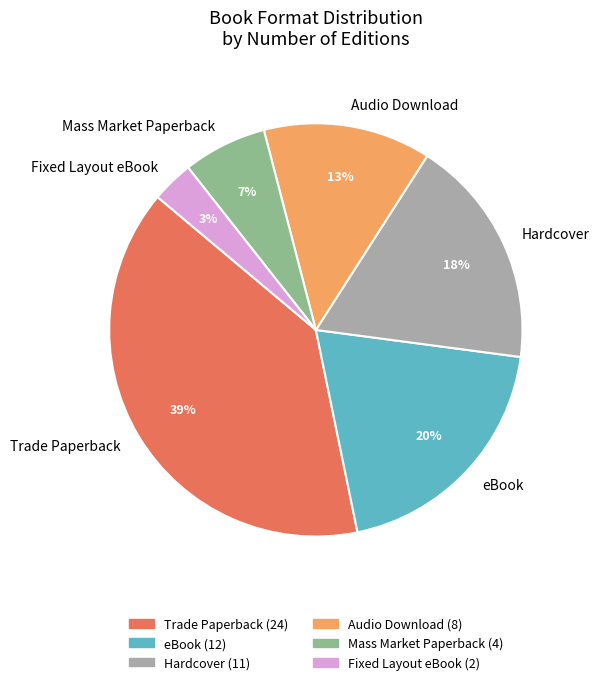

True or false: Audio Download accounts for 13% of the total.

True